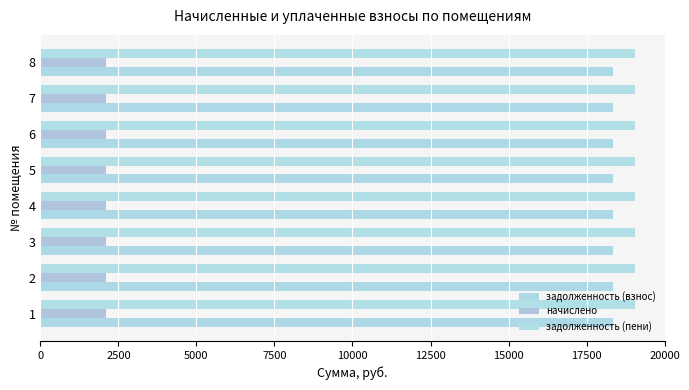

What is the minimum value shown in the chart?

2106.0